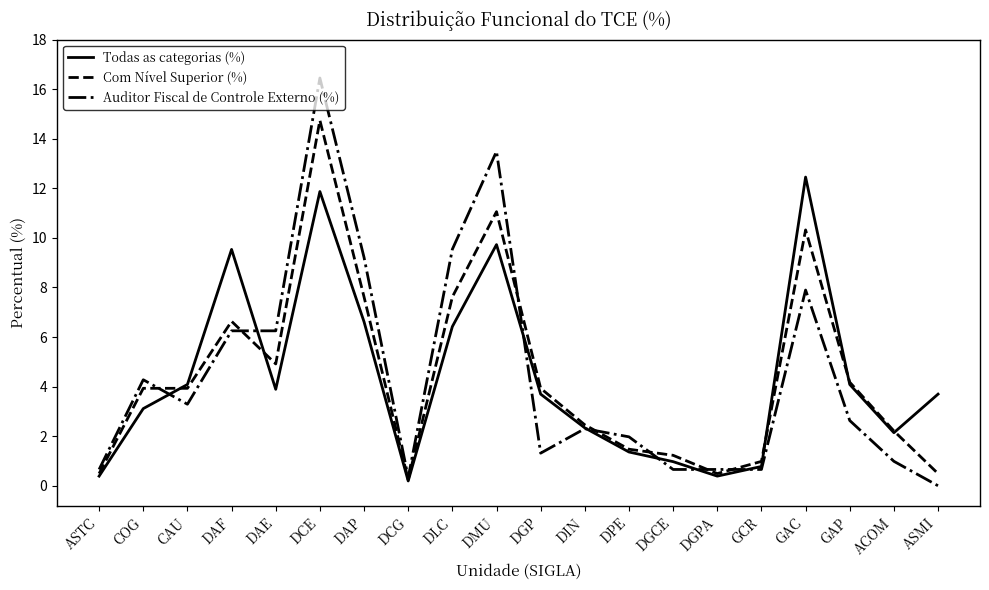

What value does the Com Nível Superior (%) series have at CAU?

3.9